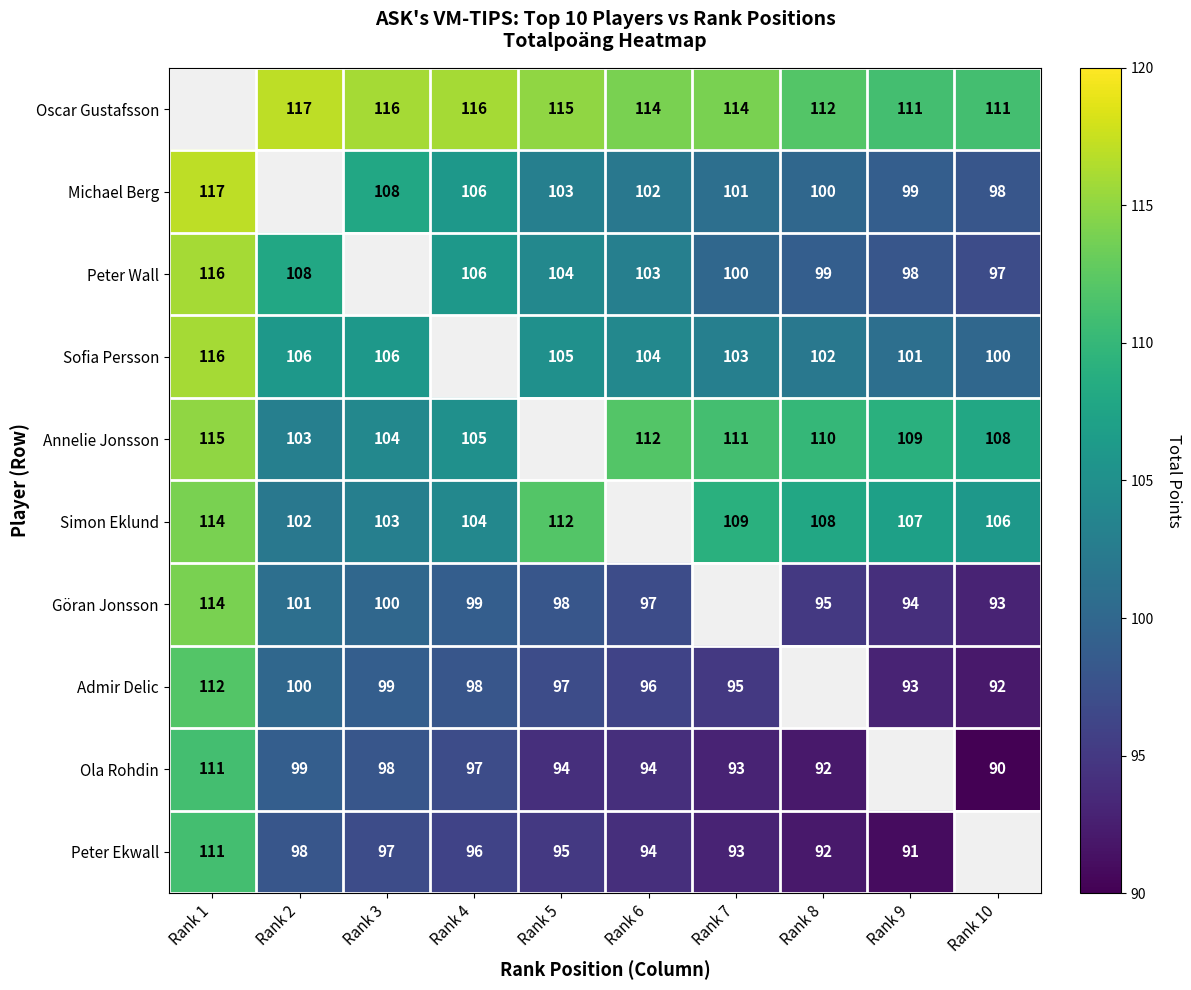

Count the number of data series in this chart.

10